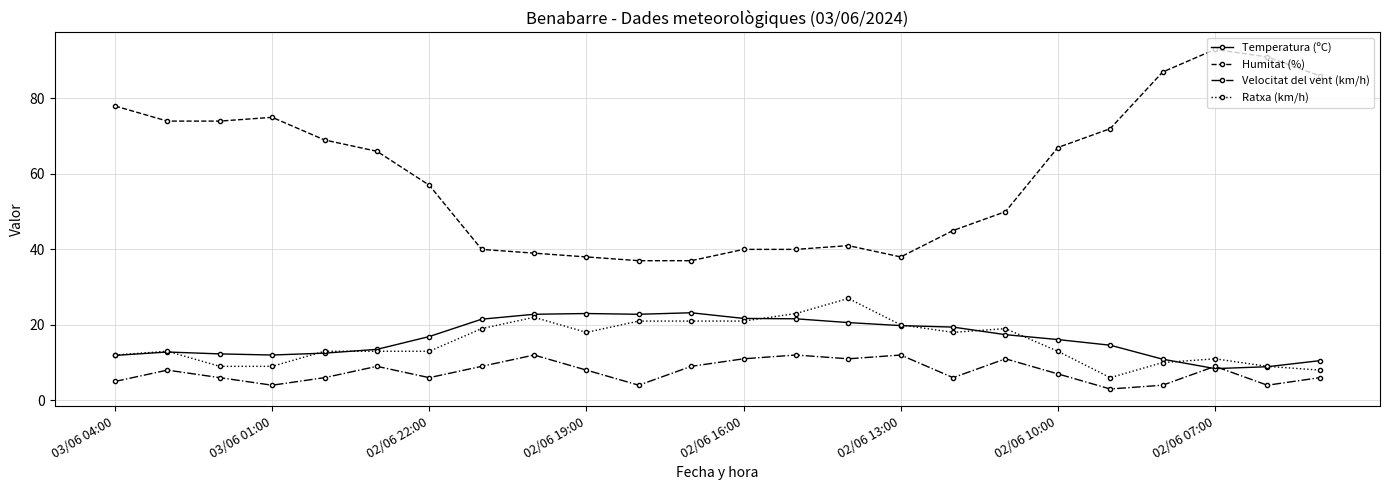

What is the highest value of the Temperatura (ºC) series?

23.2